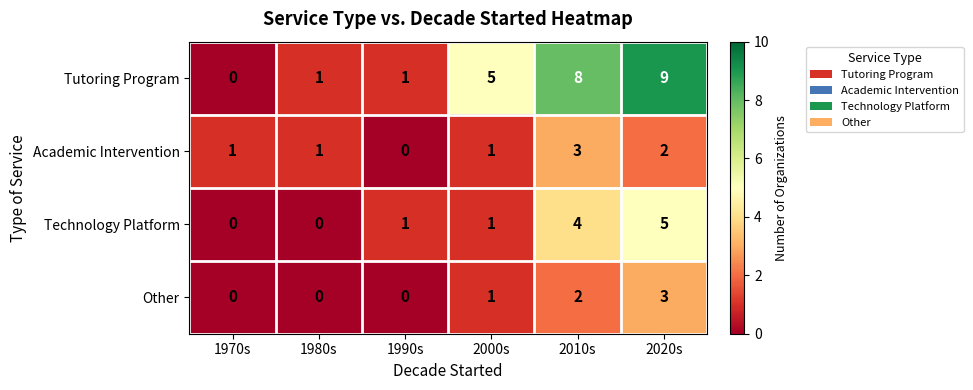

Reading left to right, transcribe all the data shown in this chart.

Tutoring Program: 1970s=0	1980s=1	1990s=1	2000s=5	2010s=8	2020s=9
Academic Intervention: 1970s=1	1980s=1	1990s=0	2000s=1	2010s=3	2020s=2
Technology Platform: 1970s=0	1980s=0	1990s=1	2000s=1	2010s=4	2020s=5
Other: 1970s=0	1980s=0	1990s=0	2000s=1	2010s=2	2020s=3